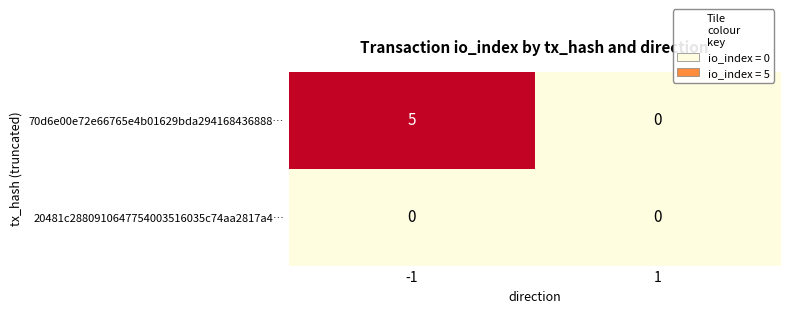

What is the sum of all 70d6e00e72e66765e4b01629bda294168436888… values?

5